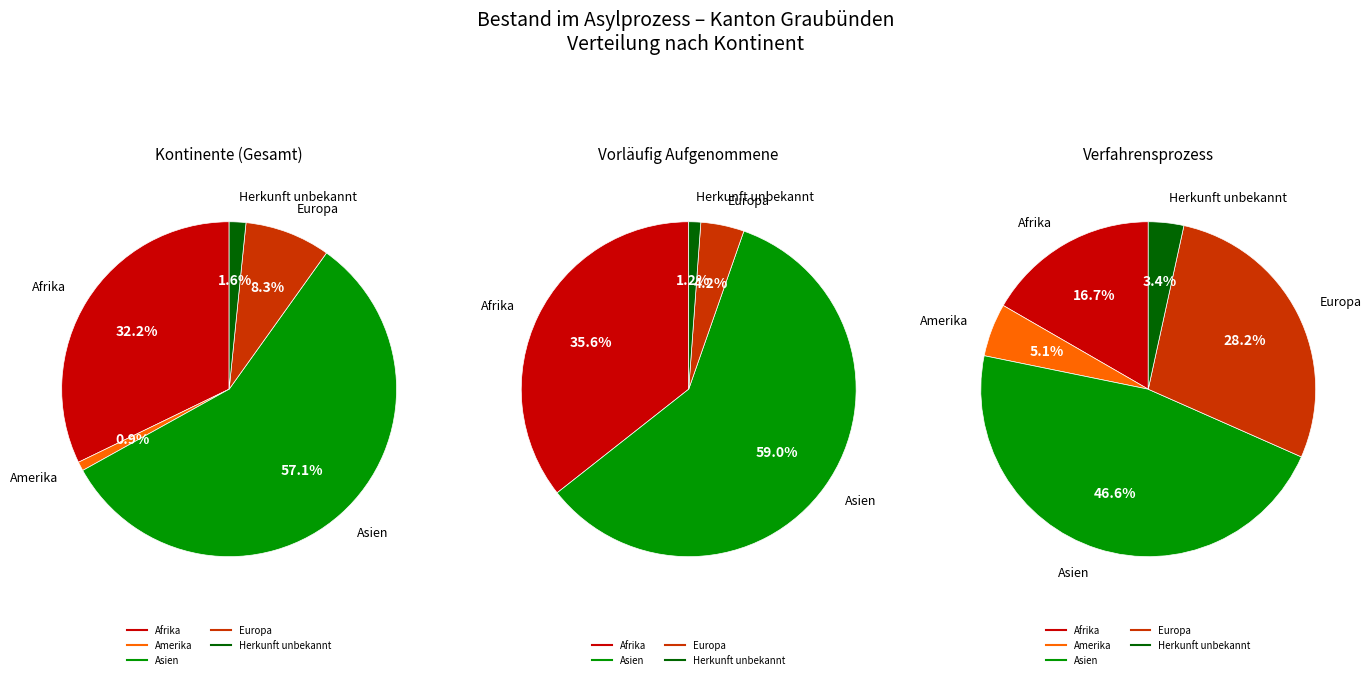

To the nearest percent, what portion does Amerika represent?

1%